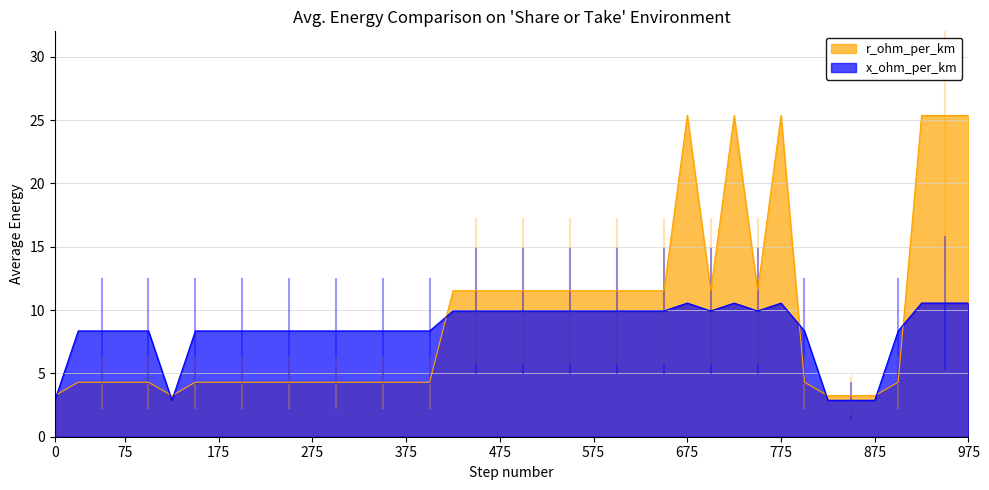

What is the total value across all series at L008?

12.6